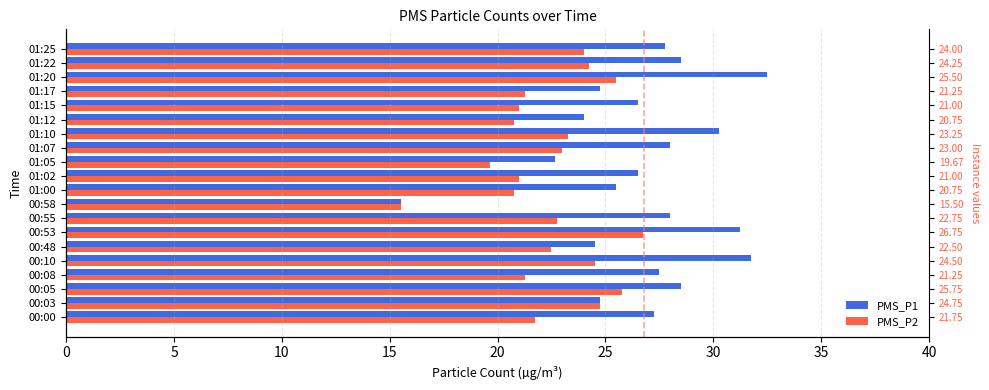

List the series in order of their peak value, lowest first.

PMS_P2, PMS_P1